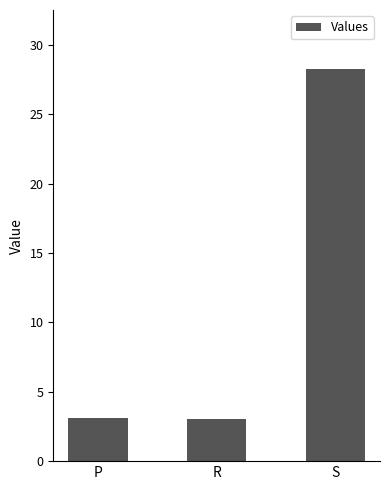

What is the label of the 3rd bar from the left?

S